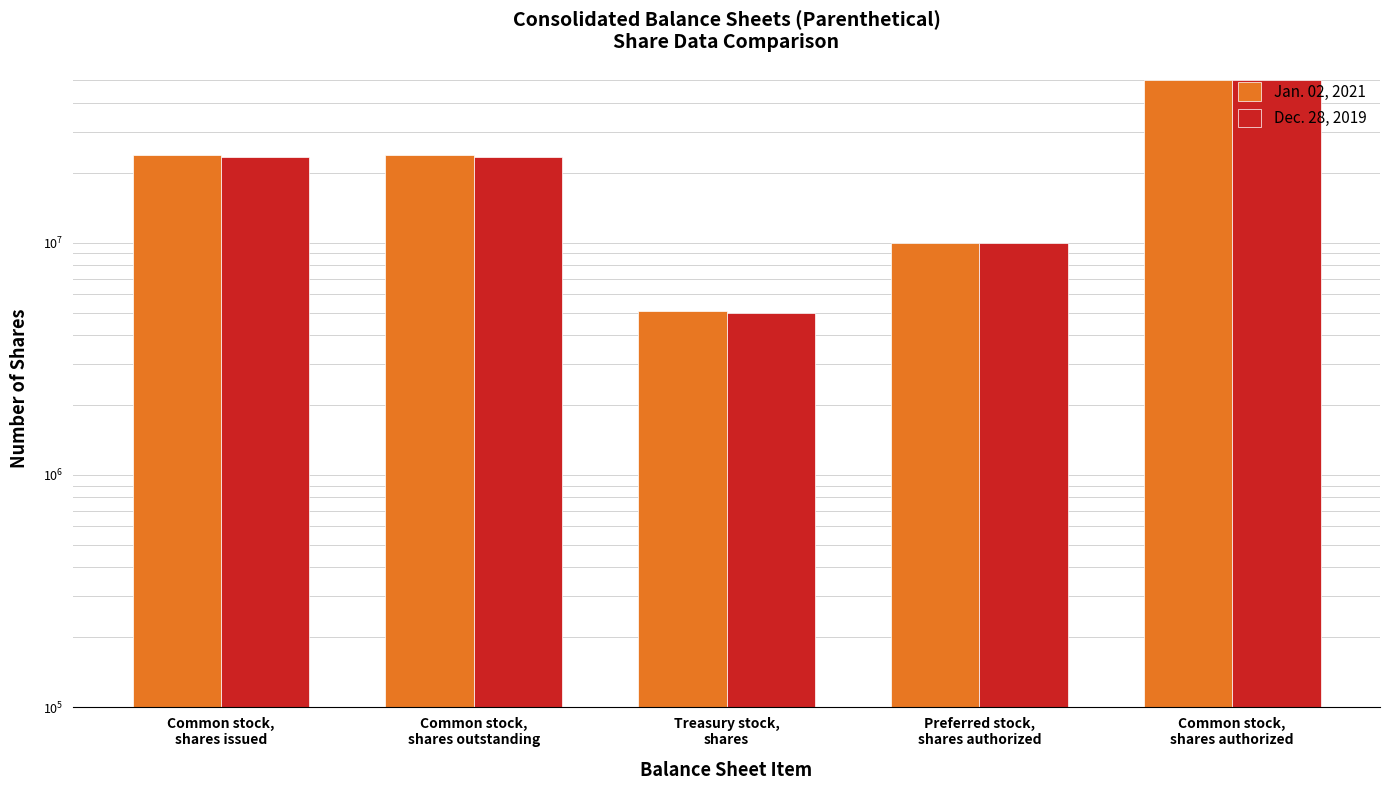

Reading left to right, what are all the values shown in this chart?

Jan. 02, 2021: 23874000	23874000	5087000	10000000	50000000
Dec. 28, 2019: 23346000	23346000	4989000	10000000	50000000